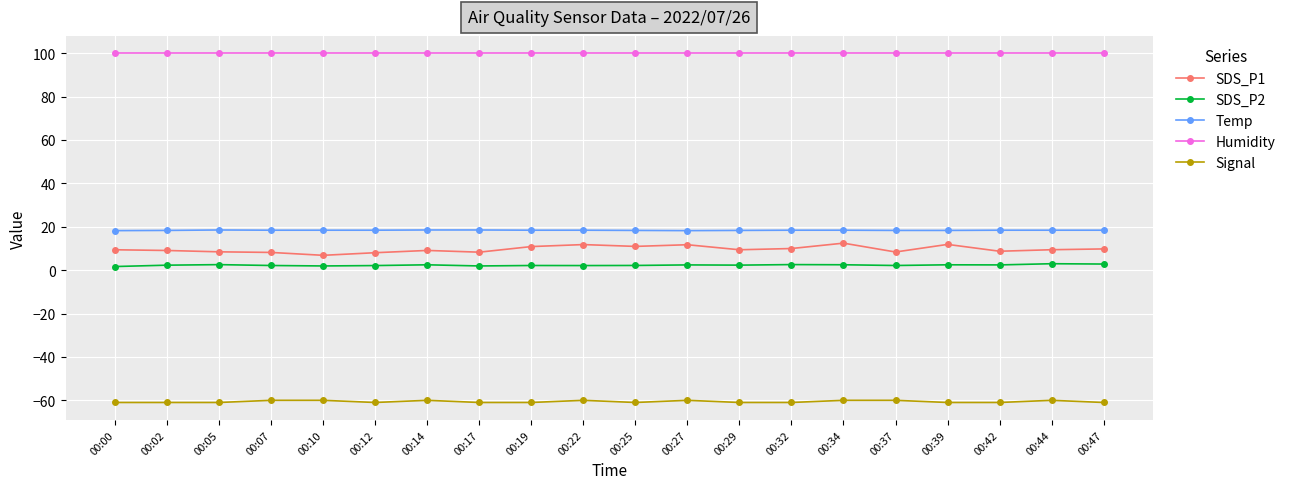

How many distinct data groups are displayed?

5